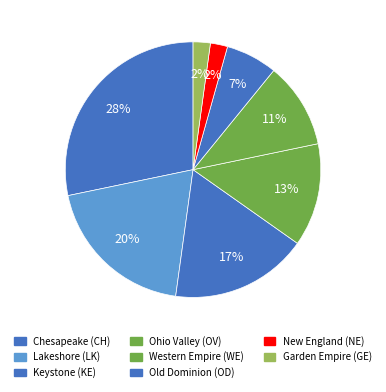

To the nearest percent, what percentage of the pie is New England (NE)?

2%